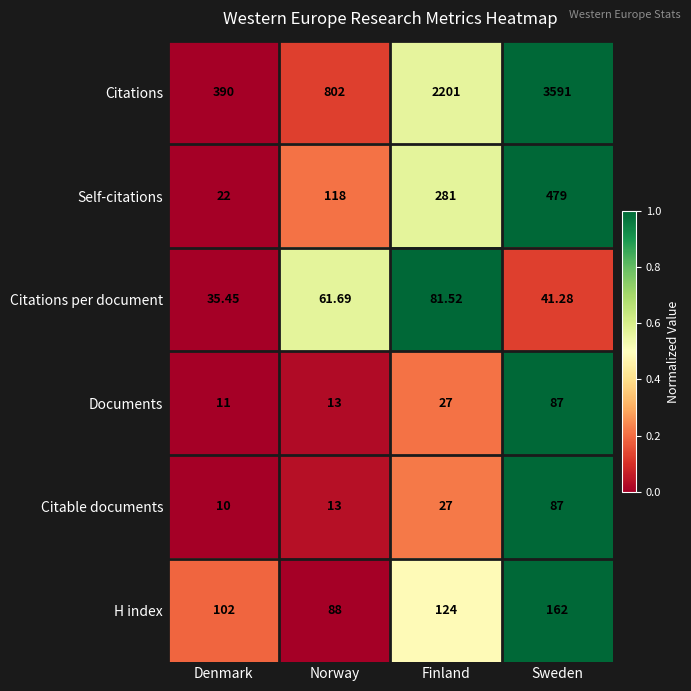

At which category does the chart reach its minimum across all series?

Denmark